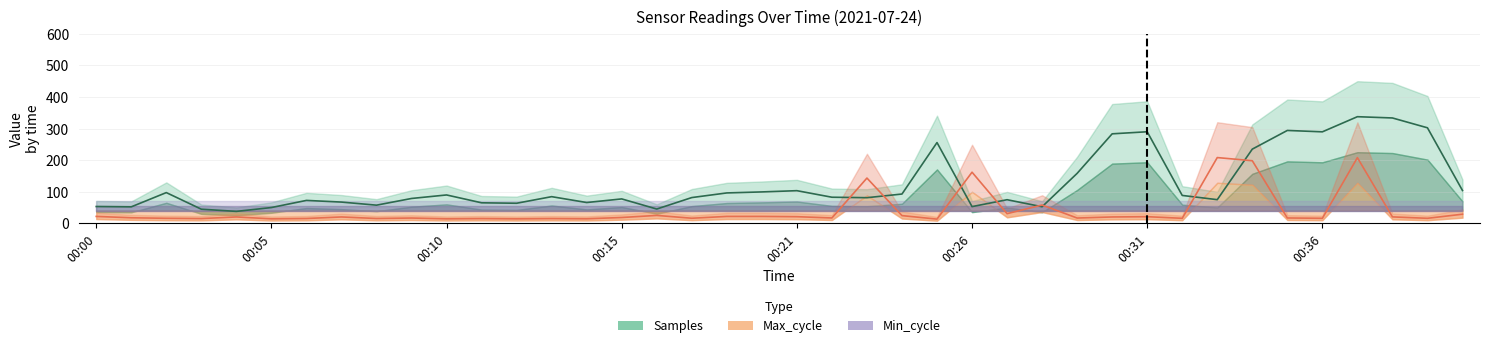

What is the smallest value displayed?

13.0